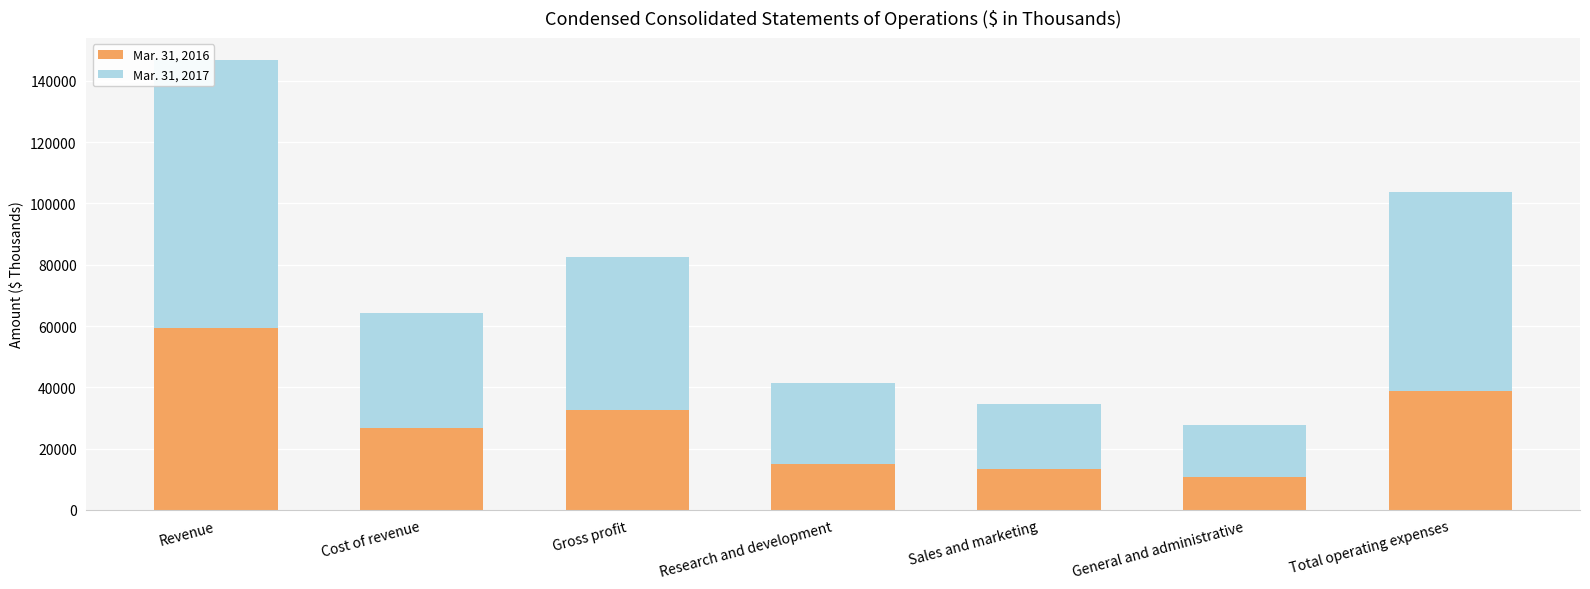

How many series are shown in this chart?

2